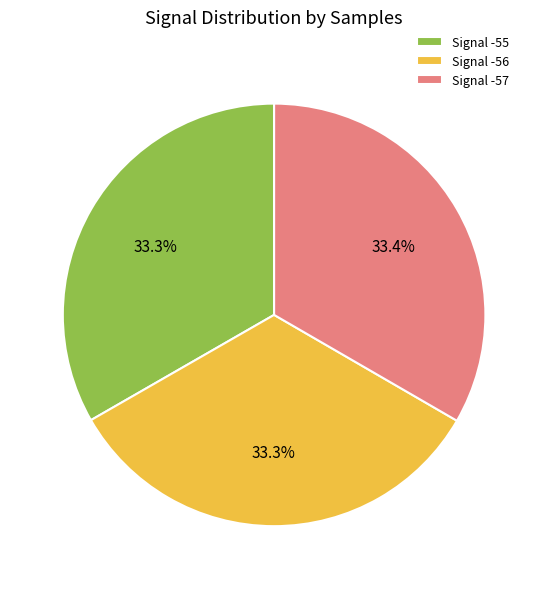

Is there any slice that represents more than half of the pie?

No